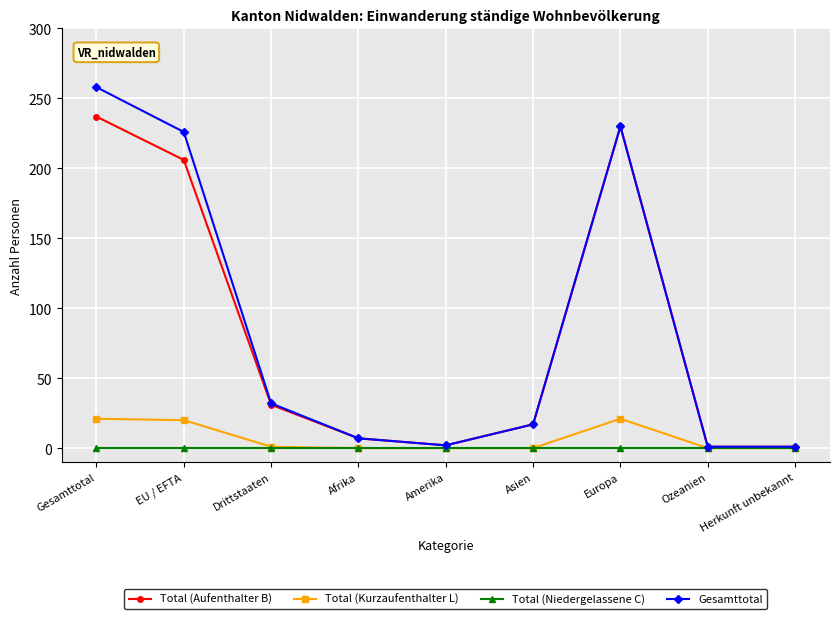

Count the number of categories in the chart.

9